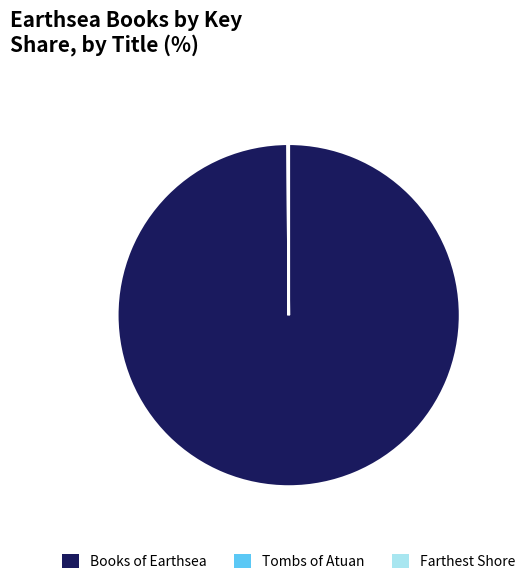

Is there any slice that represents more than half of the pie?

Yes